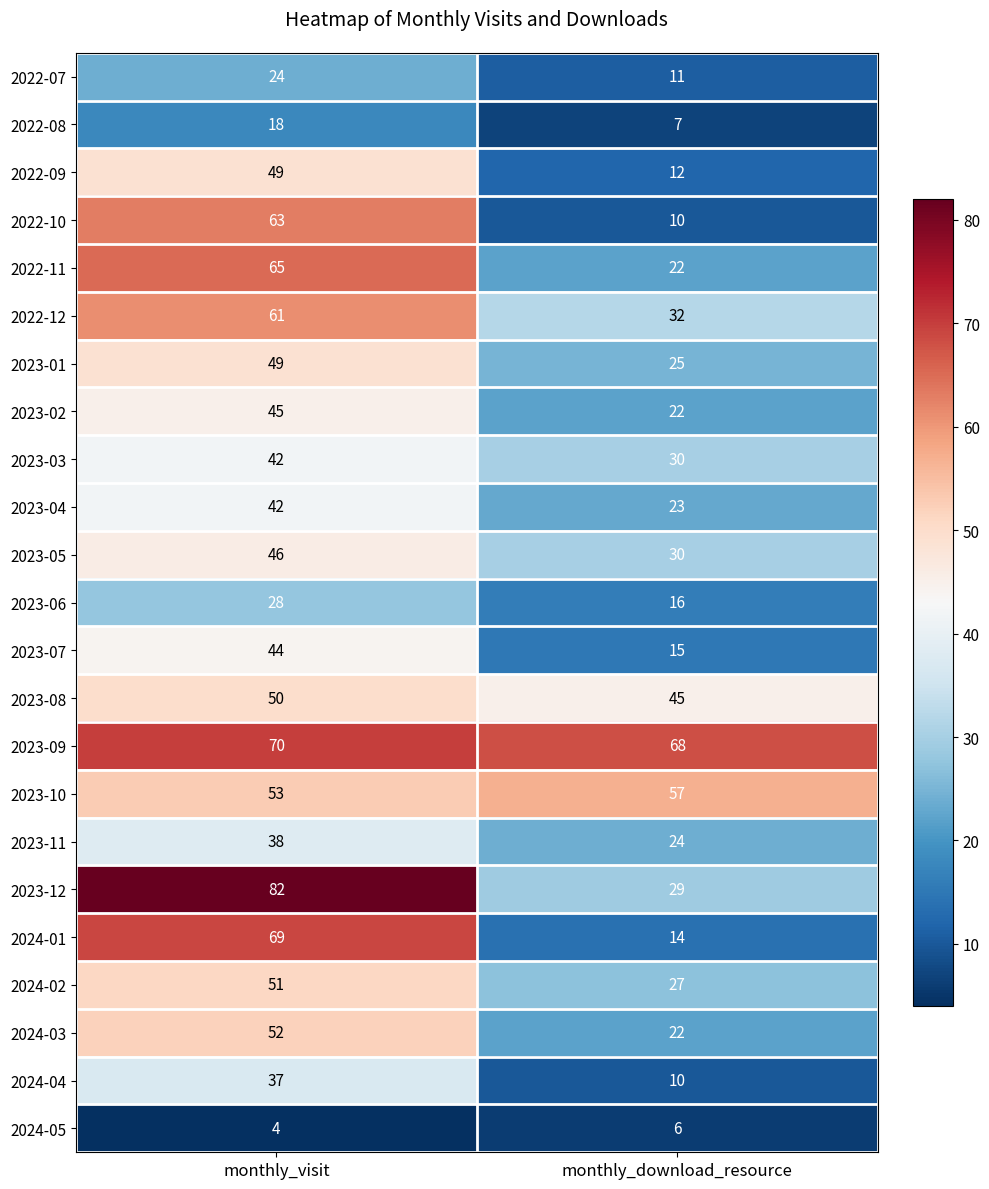

What is the sum of the 2024-02 values at monthly_download_resource and monthly_visit?

78